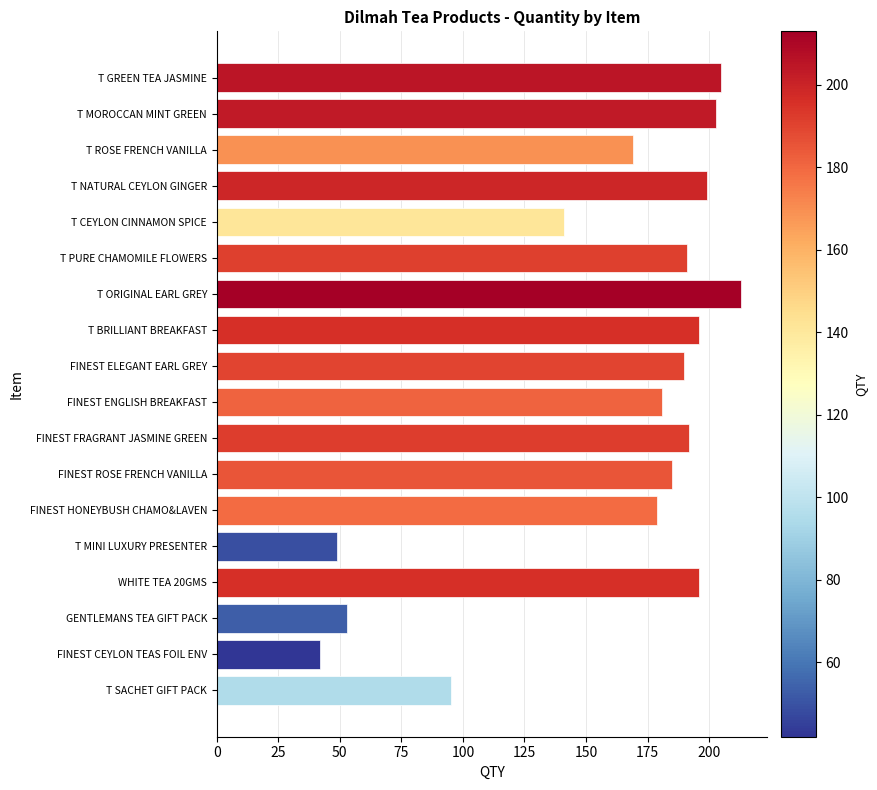

How many categories are shown in the chart?

18